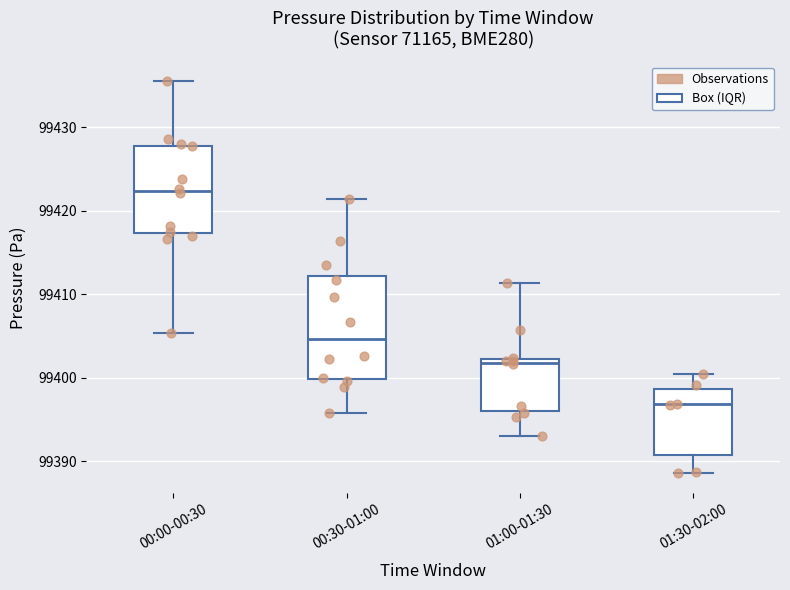

Reading left to right, transcribe this box plot: for each box, give where its median line is, the range the box spans, and where its two whiskers end, as read against the y-axis. The values are not printed on the chart, so give them approximately, as read against the axis.

00:00-00:30: median 99422, box 99417 to 99428, whiskers 99405 to 99436
00:30-01:00: median 99405, box 99400 to 99412, whiskers 99396 to 99421
01:00-01:30: median 99402 (just below the box's upper edge), box 99396 to 99402, whiskers 99393 to 99411
01:30-02:00: median 99397, box 99391 to 99399, whiskers 99389 to 99401